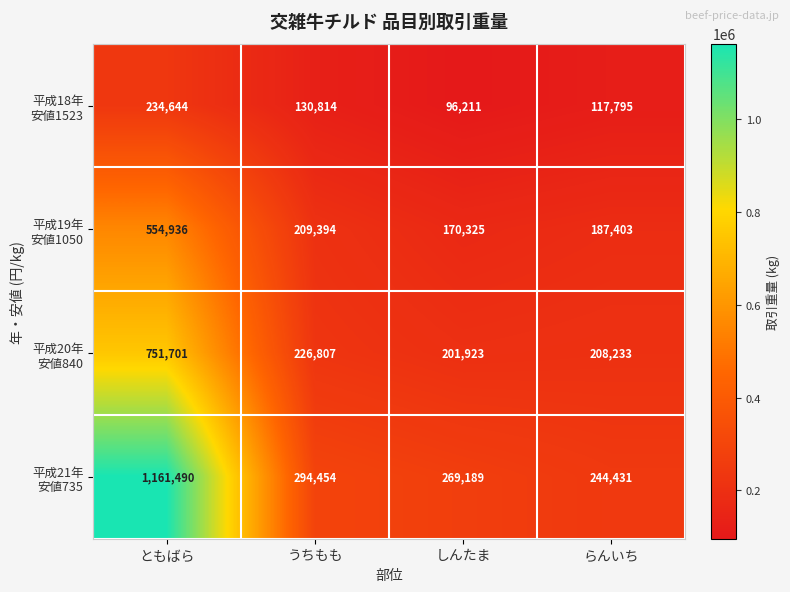

What is the difference between the highest and lowest values at らんいち?

126636